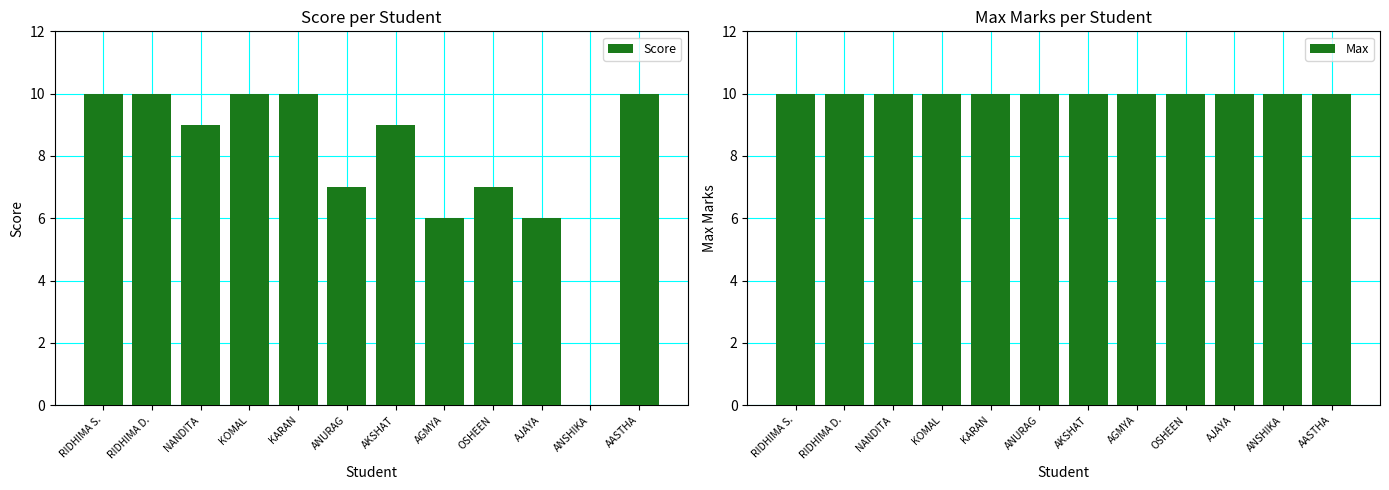

Reading right to left, transcribe all the data shown in this chart.

Score: 10	0	6	7	6	9	7	10	10	9	10	10
Max: 10	10	10	10	10	10	10	10	10	10	10	10